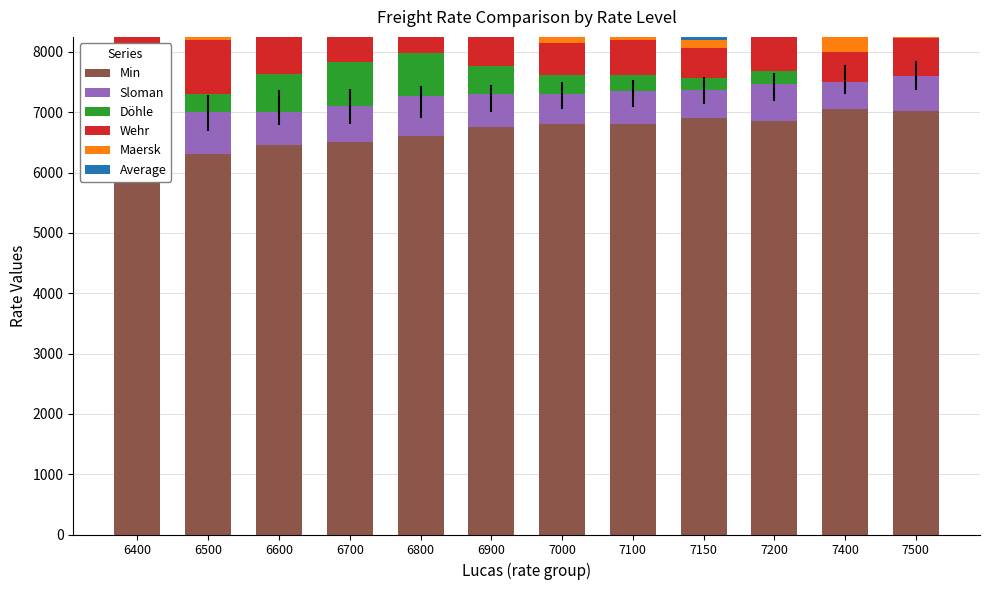

Where is Sloman nearest to the value 595?

6700